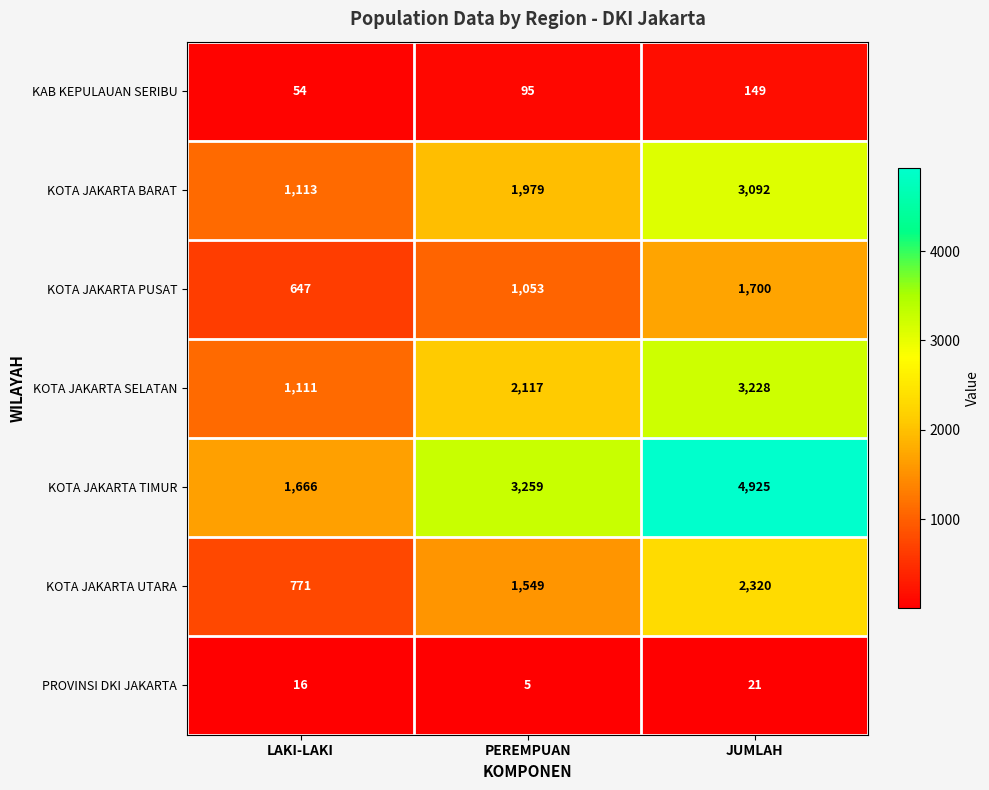

Where is PROVINSI DKI JAKARTA nearest to the value 13?

LAKI-LAKI